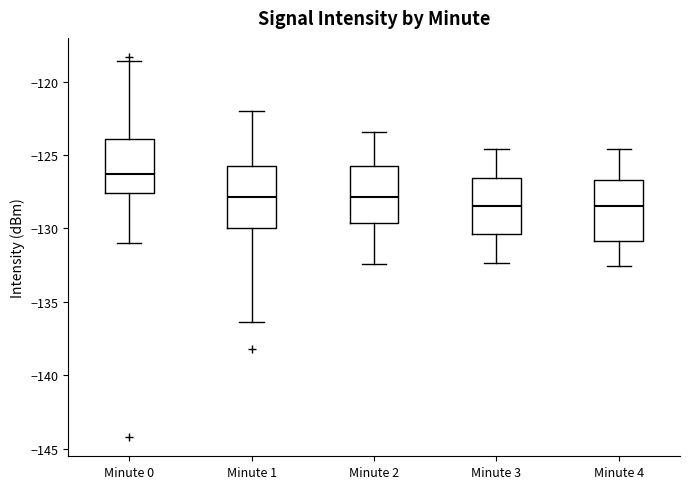

Which box has the highest median line?

Minute 0